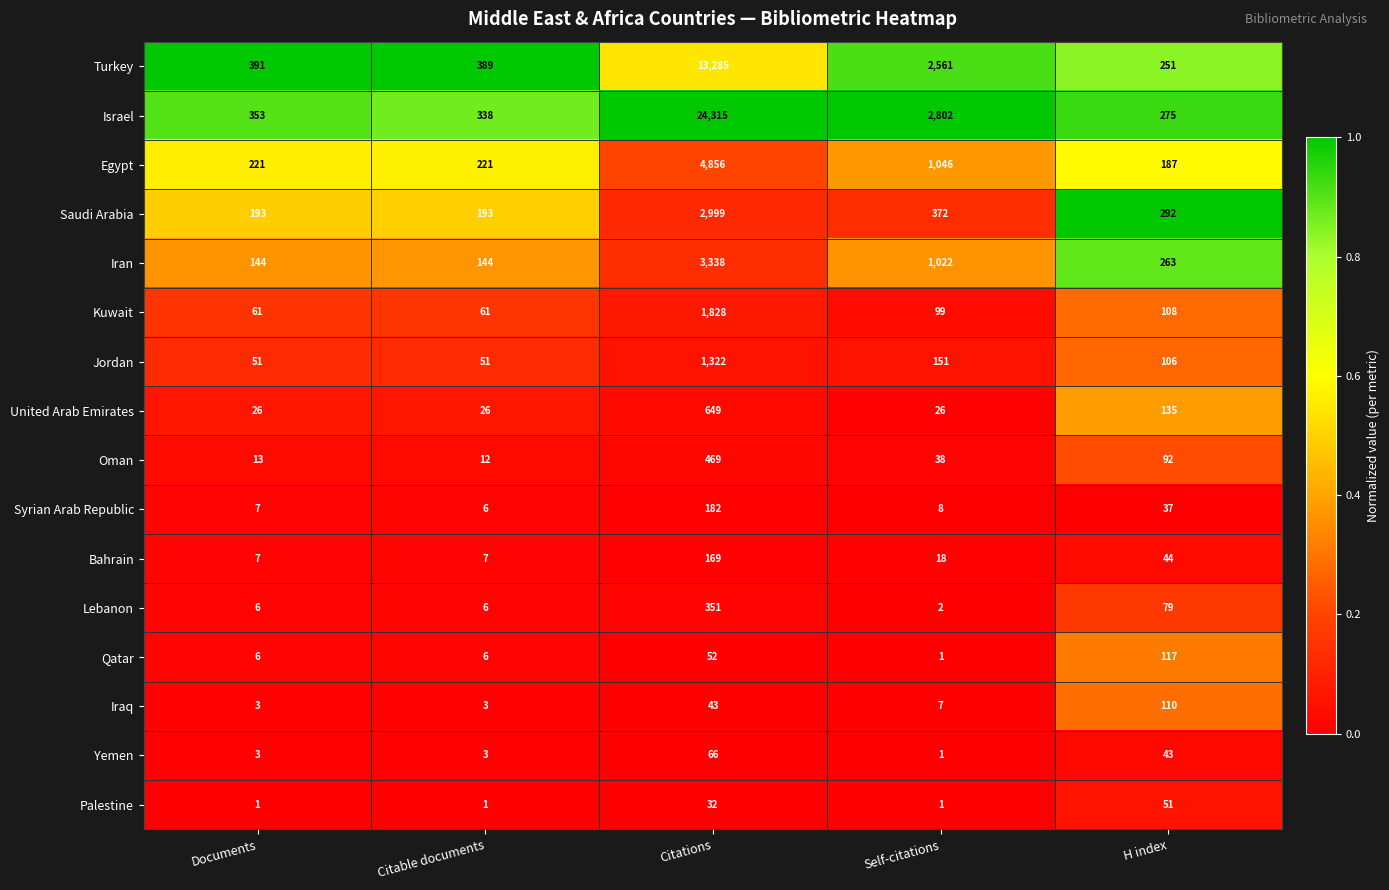

True or false: Saudi Arabia has a value of 4283 at Citations.

False